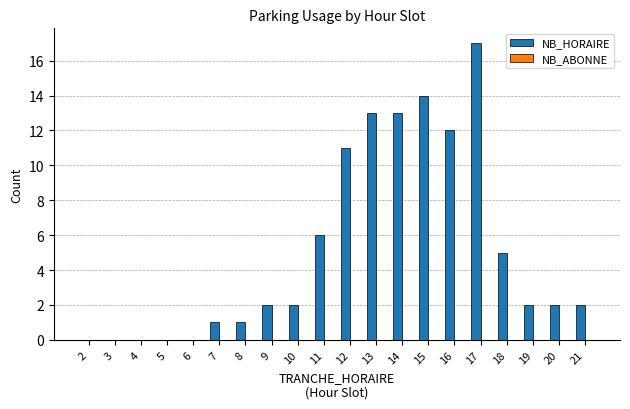

What is the change in value from 3 to 14?

+13